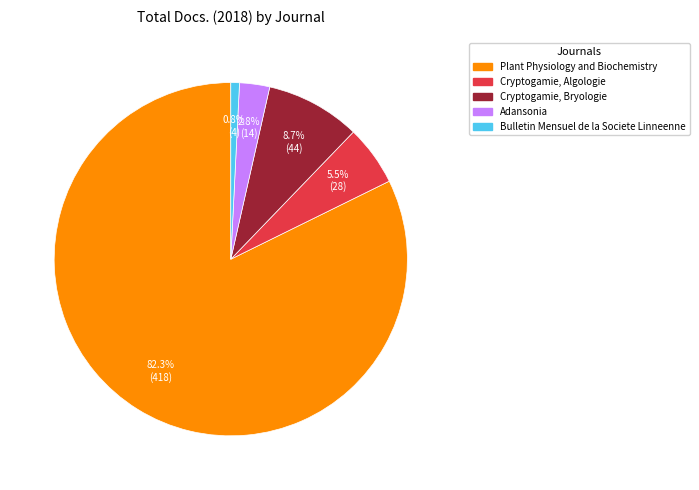

Which category has the biggest portion of the pie?

Plant Physiology and Biochemistry